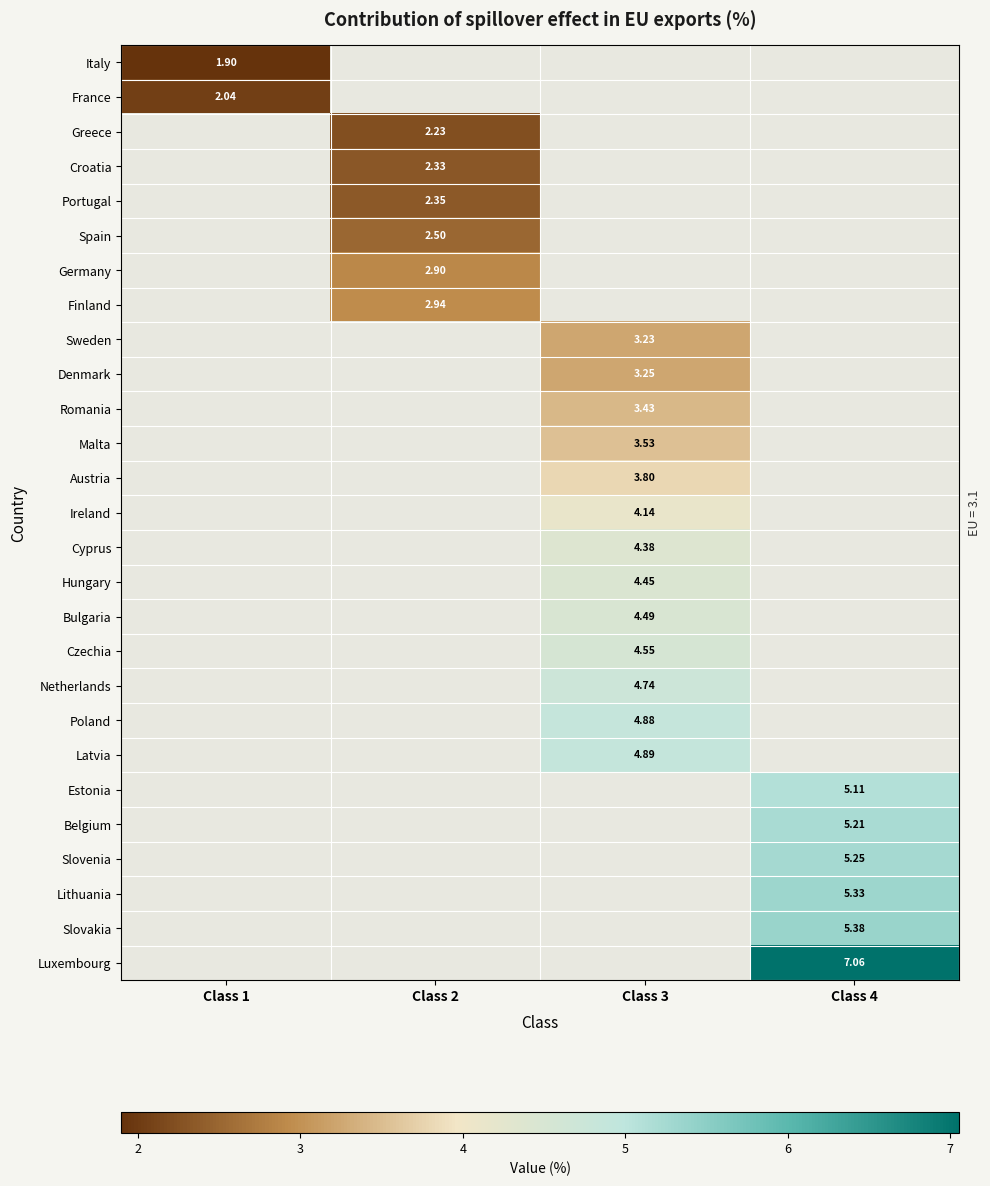

Which category has the highest value across all series?

Class 4